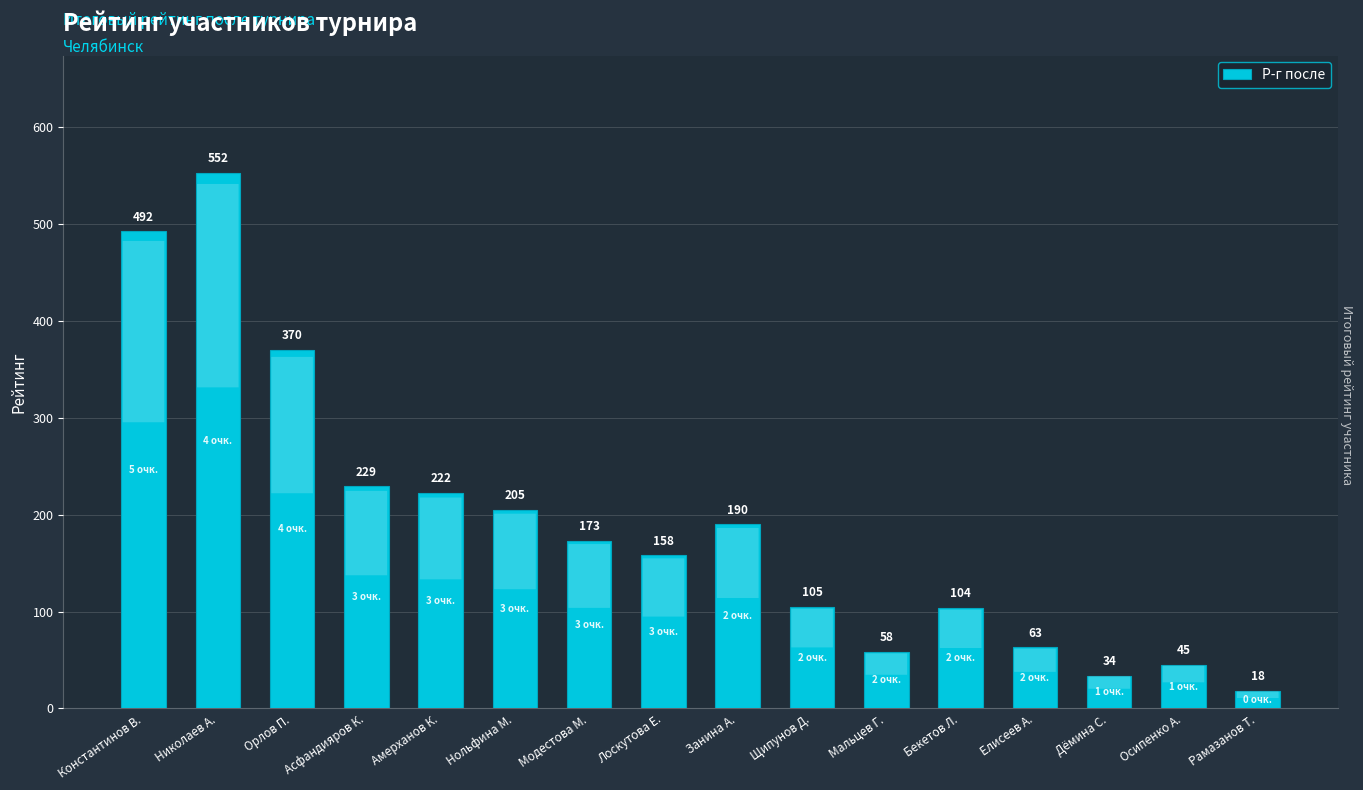

What is the sum of all values?

3018